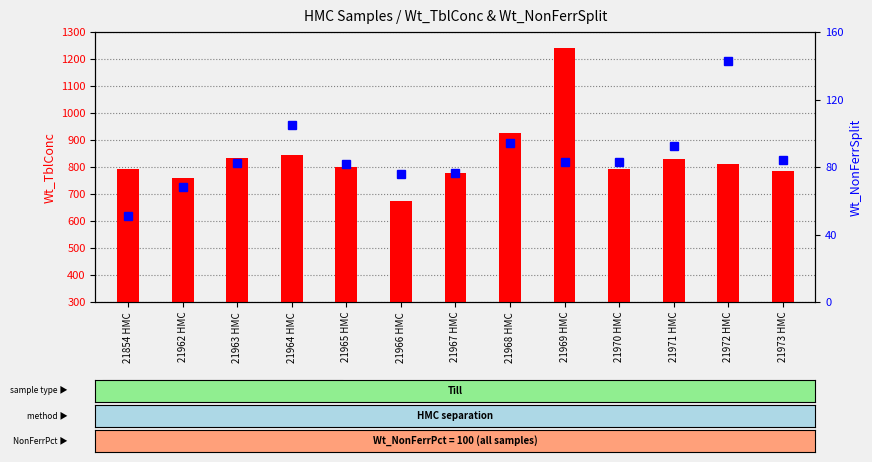

Reading right to left, what are all the values shown in this chart?

Wt_TblConc: 784.4	811.9	829.2	793.9	1239.5	926.9	779.2	672.4	798.8	845.3	834.9	757.7	792.2
Wt_NonFerrSplit: 84.3	142.6	92.3	82.8	82.9	94.2	76.3	75.7	81.5	105.1	82.4	68.1	51.2